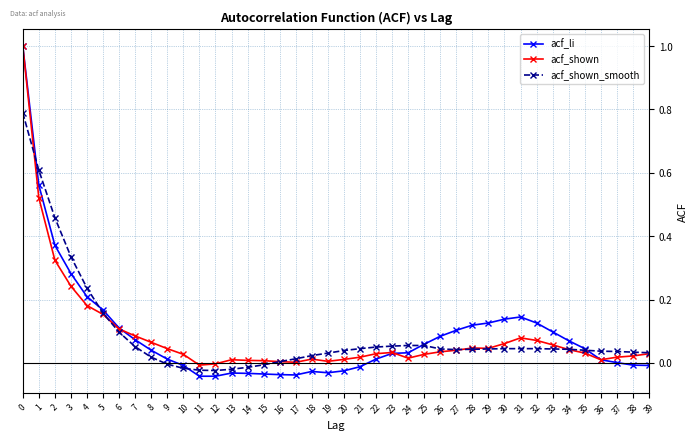

What is the total value across all series at 1?

1.7